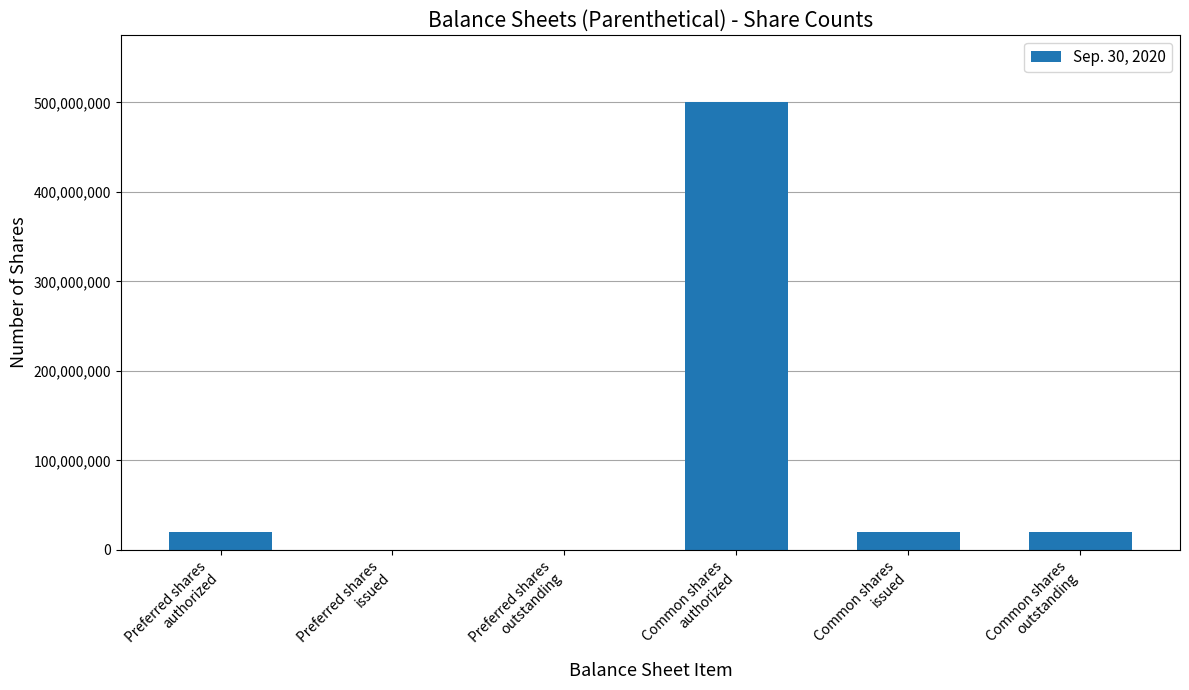

What is the sum of all values?

560200000